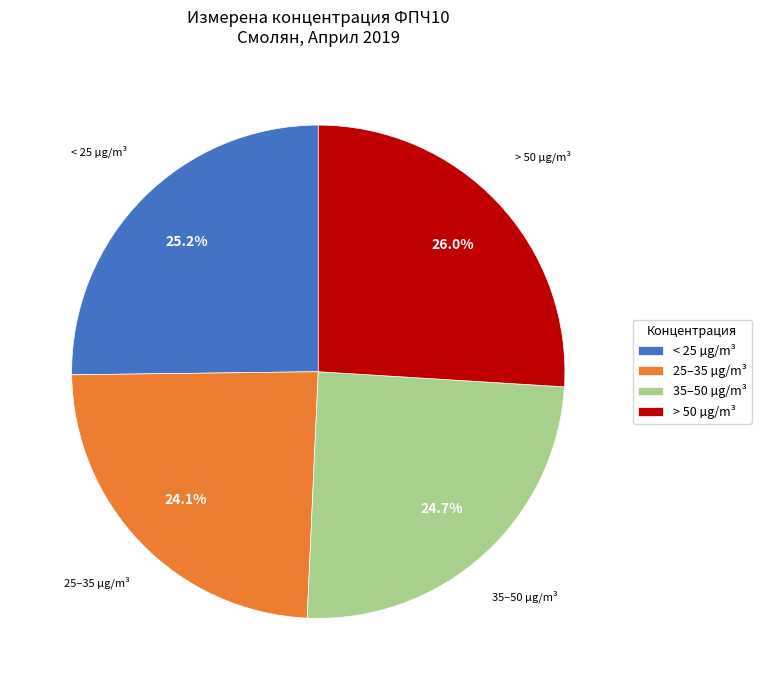

Which category has the biggest portion of the pie?

> 50 µg/m³